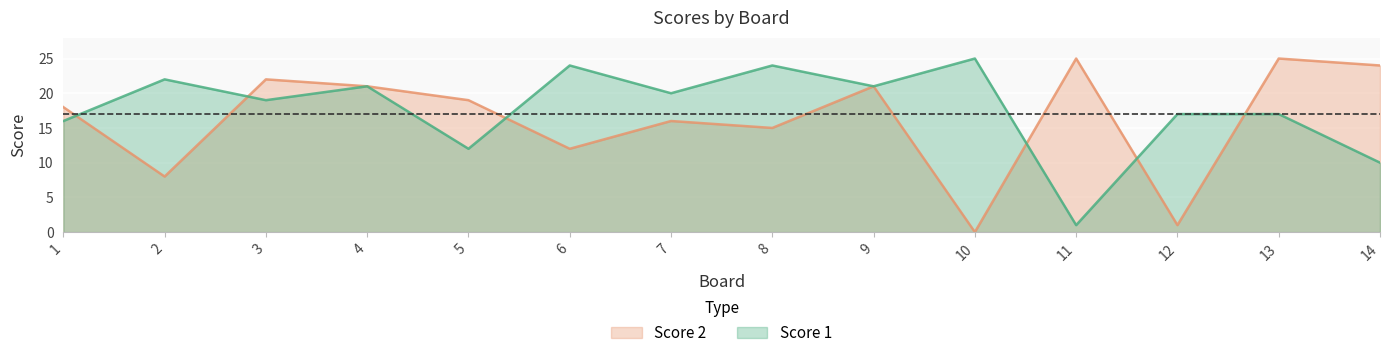

Rank the series at 4 from highest to lowest value.

Score 1, Score 2